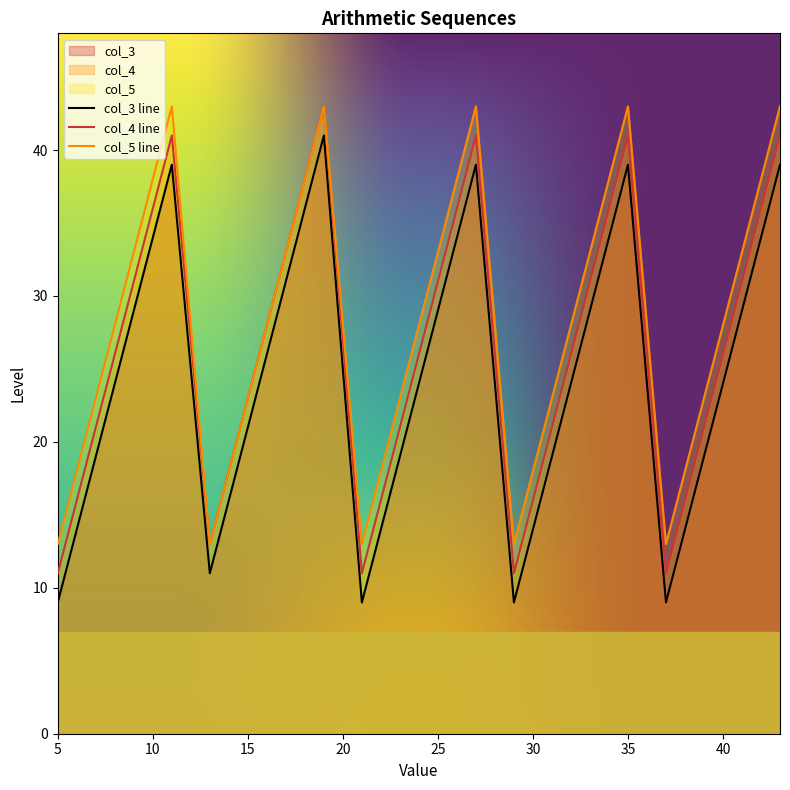

What is the average value of the col_5 series?

28